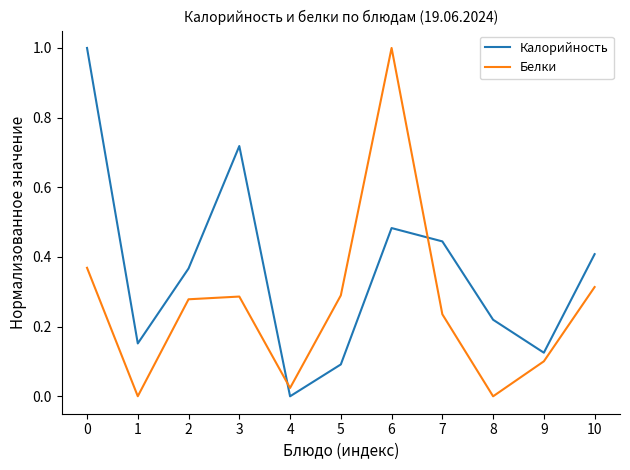

The Калорийность series shows 0.7 at 7. True or false?

False